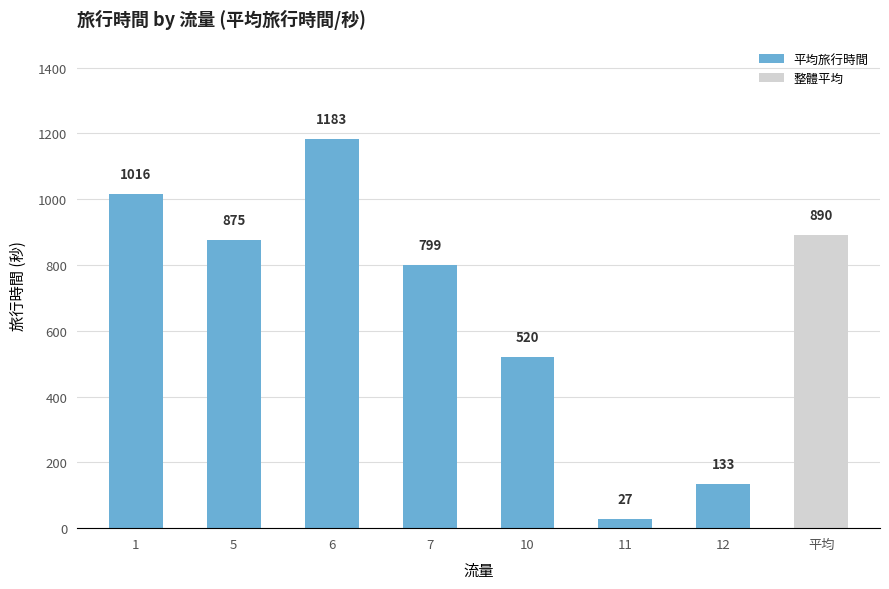

Where is the data nearest to the value 605?

10